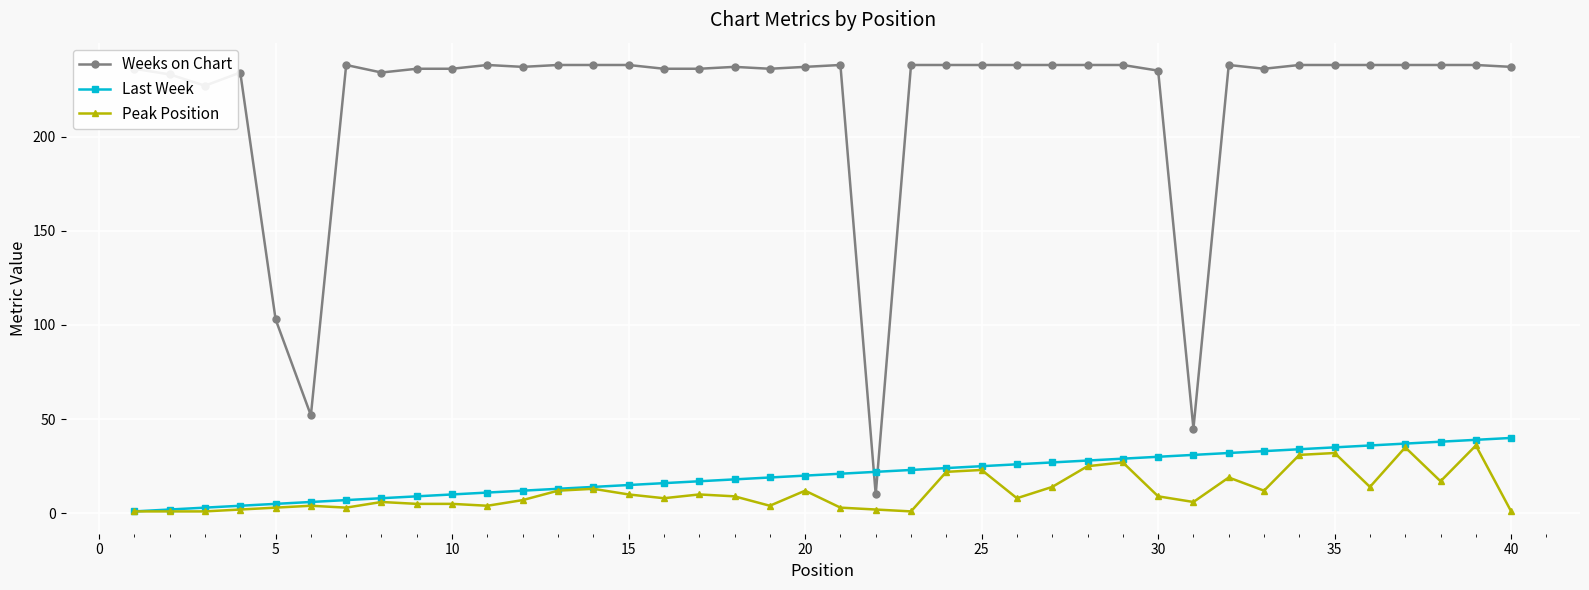

Does the chart display data point markers on the line(s)?

Yes